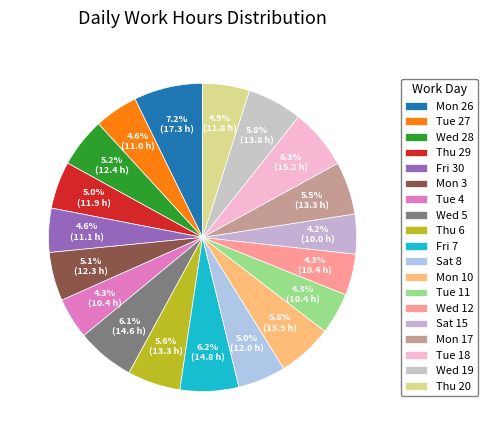

To the nearest percent, what is the difference between the largest and smallest slice percentages?

3%